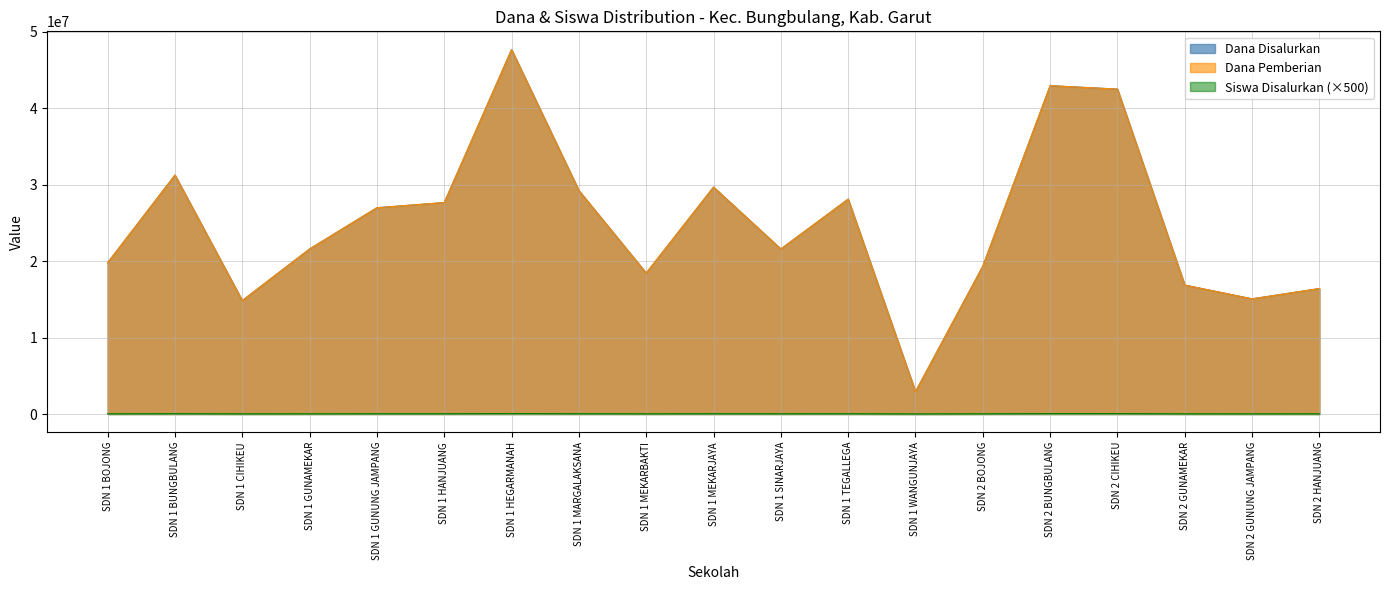

How many values in the Siswa Disalurkan series are below 28500?

9